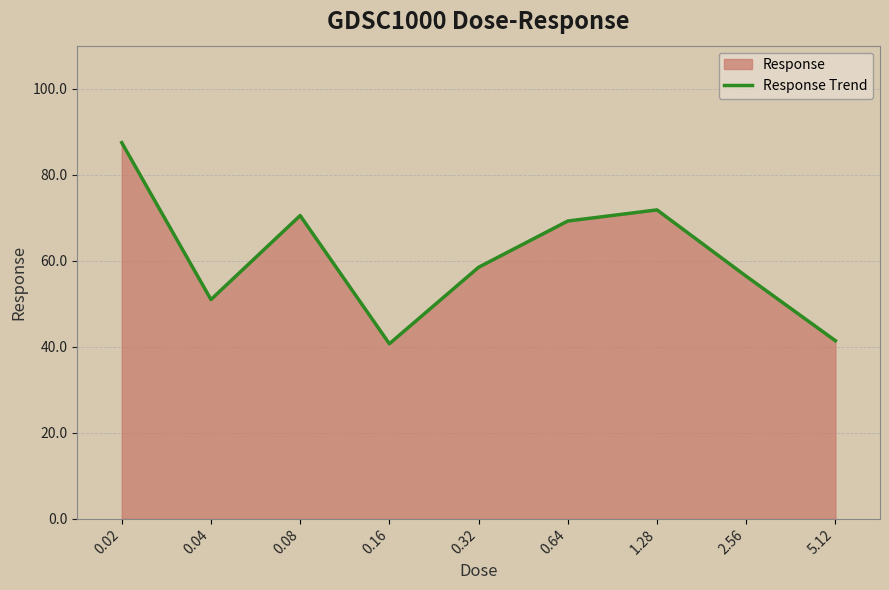

What value does the data have at 0.32?

58.5